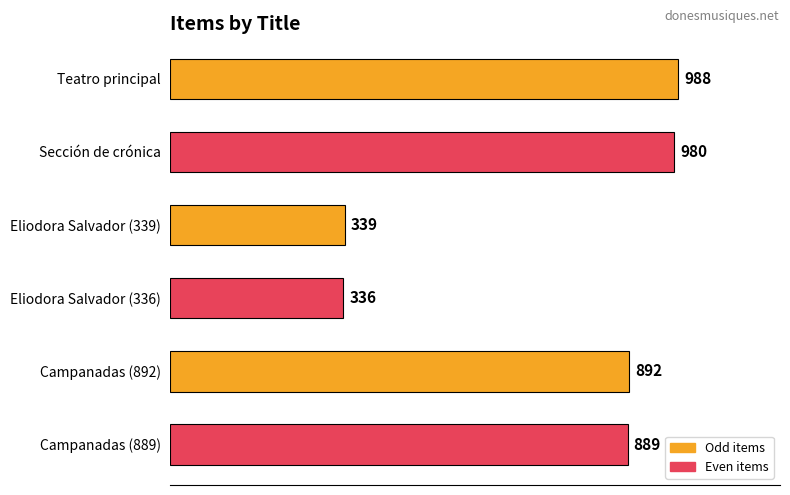

What is the difference between the maximum and second lowest values?

649